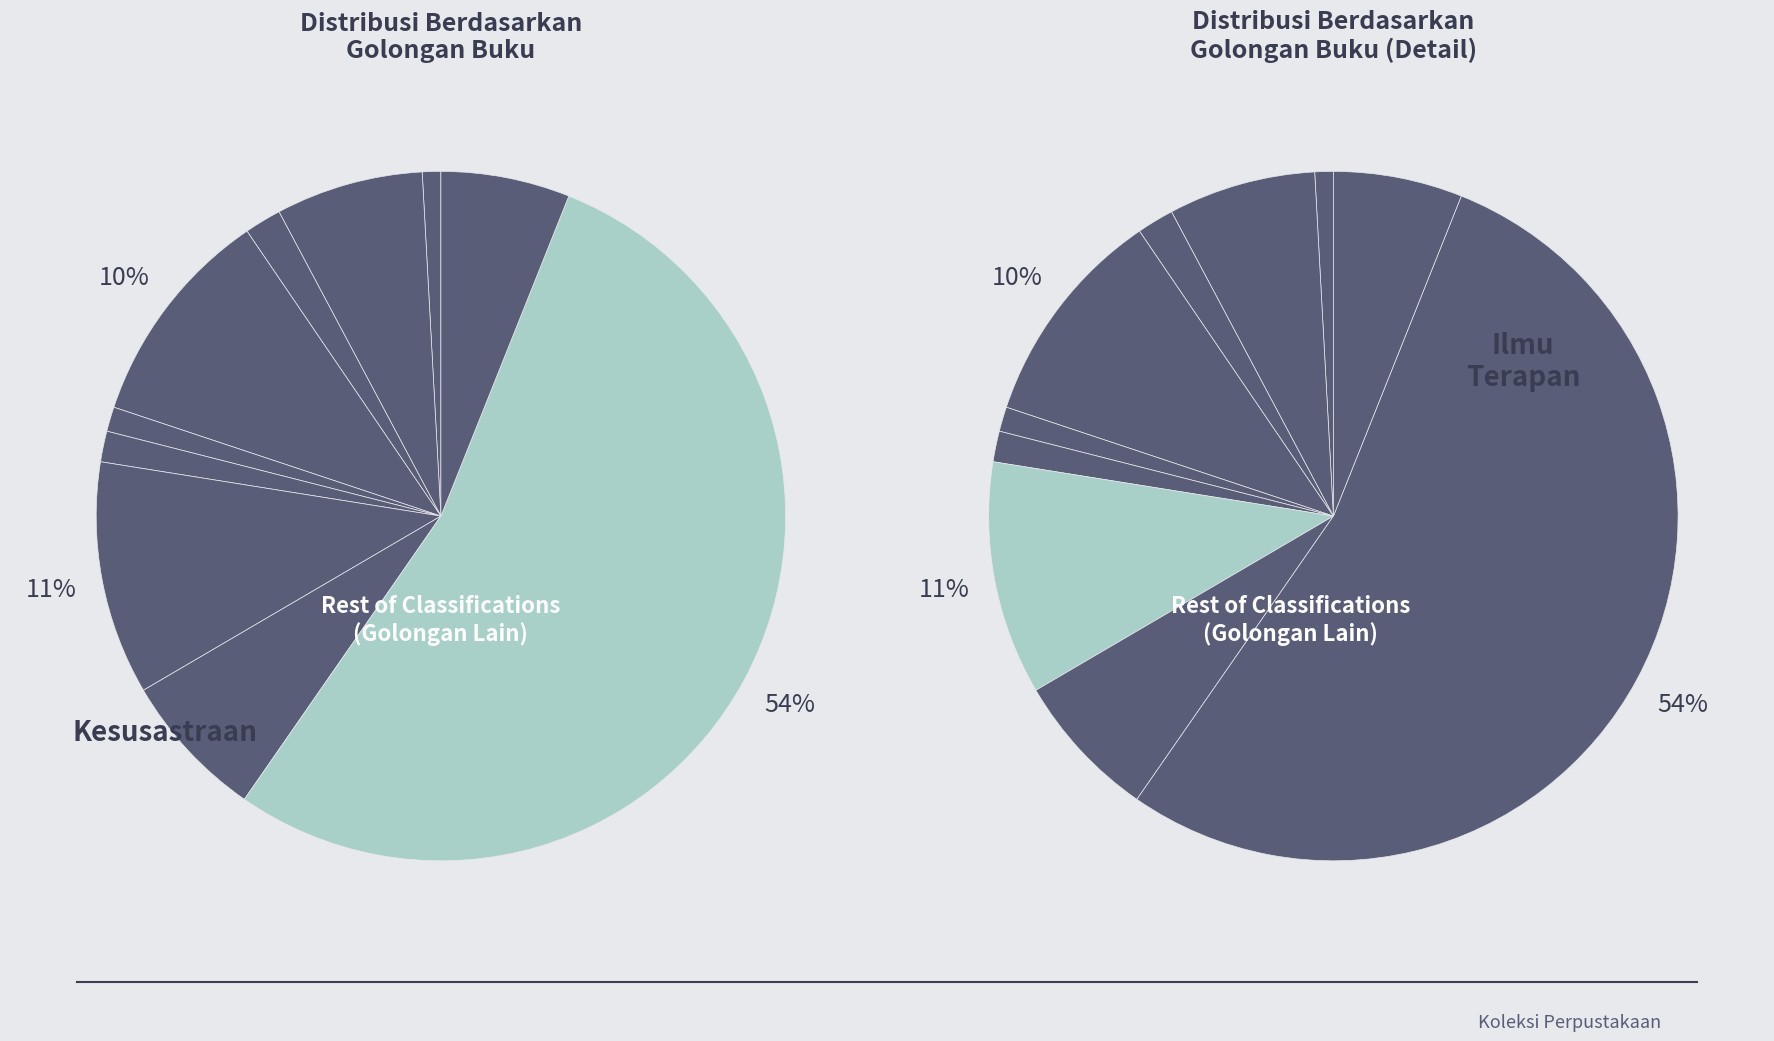

To the nearest percent, what percentage of the pie is Karya Umum?

1%